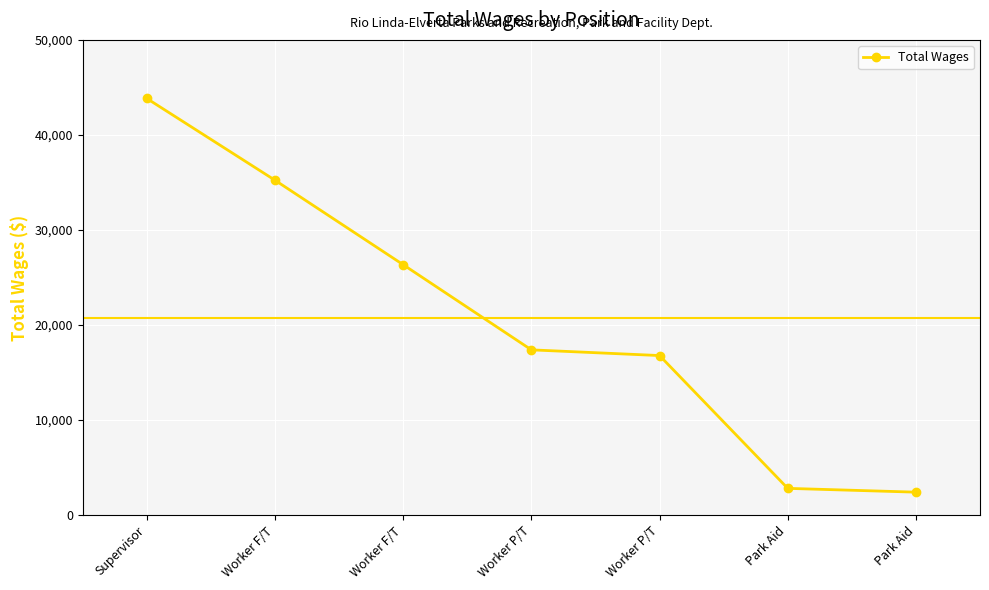

What is the label of the 1st point from the left?

Supervisor